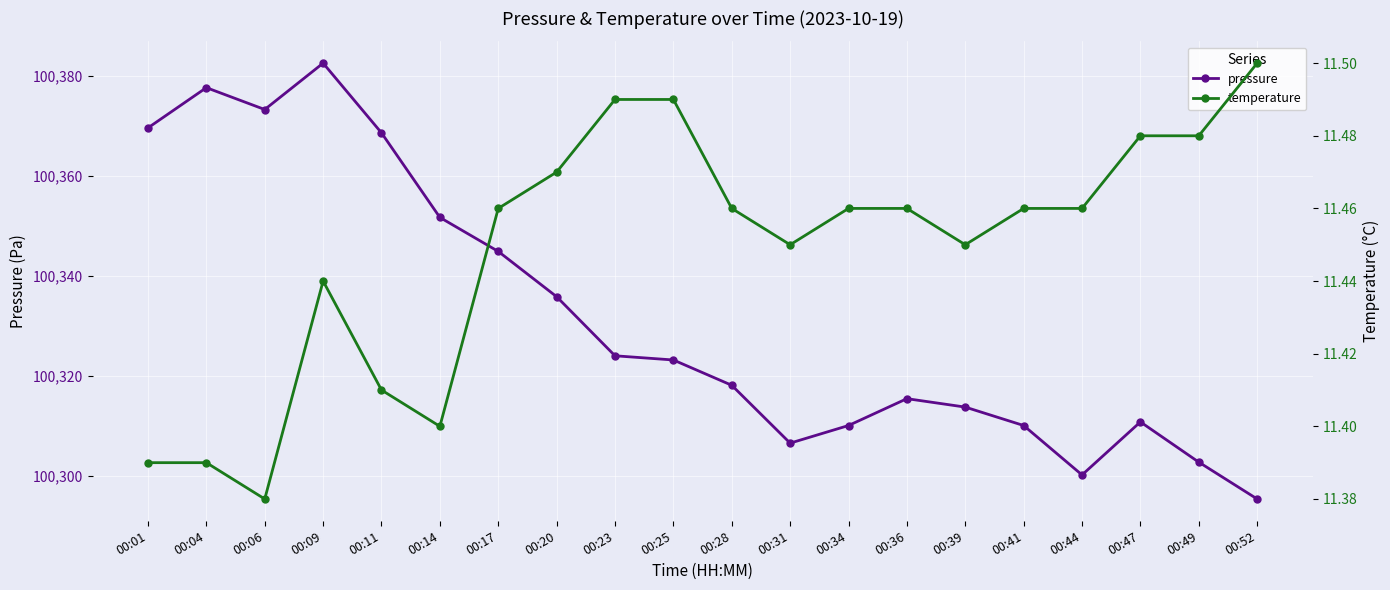

The temperature series shows 3.0 at 00:44. True or false?

False